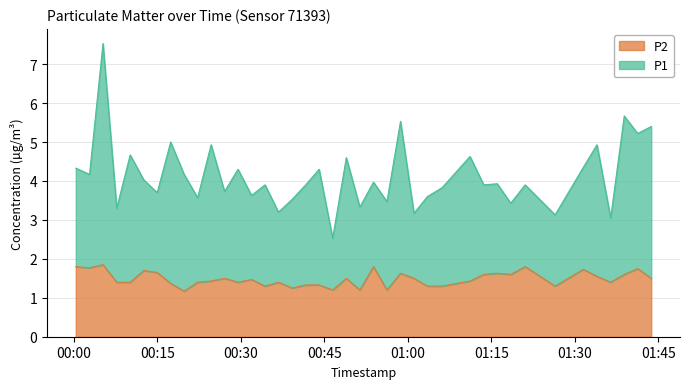

What is the highest value of the P2 series?

1.9